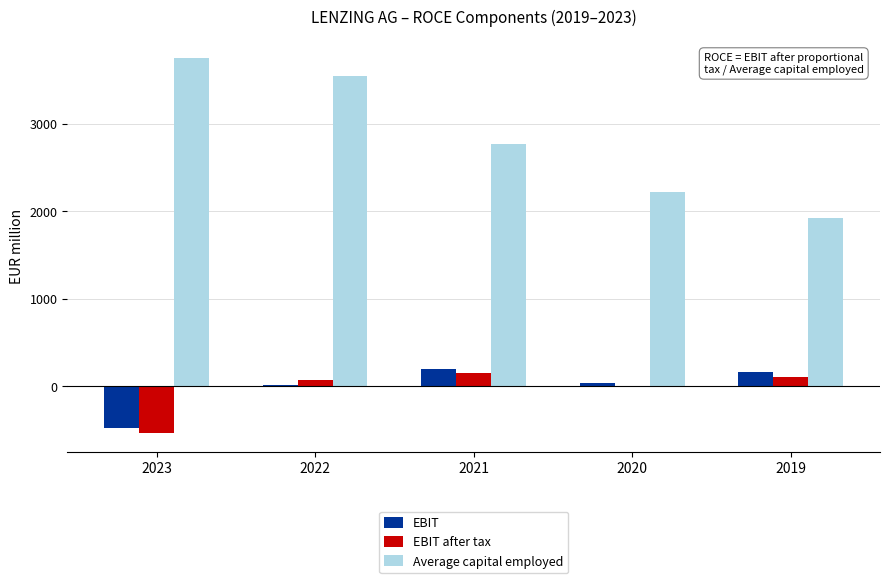

Which series has the largest total across all categories?

Average capital employed